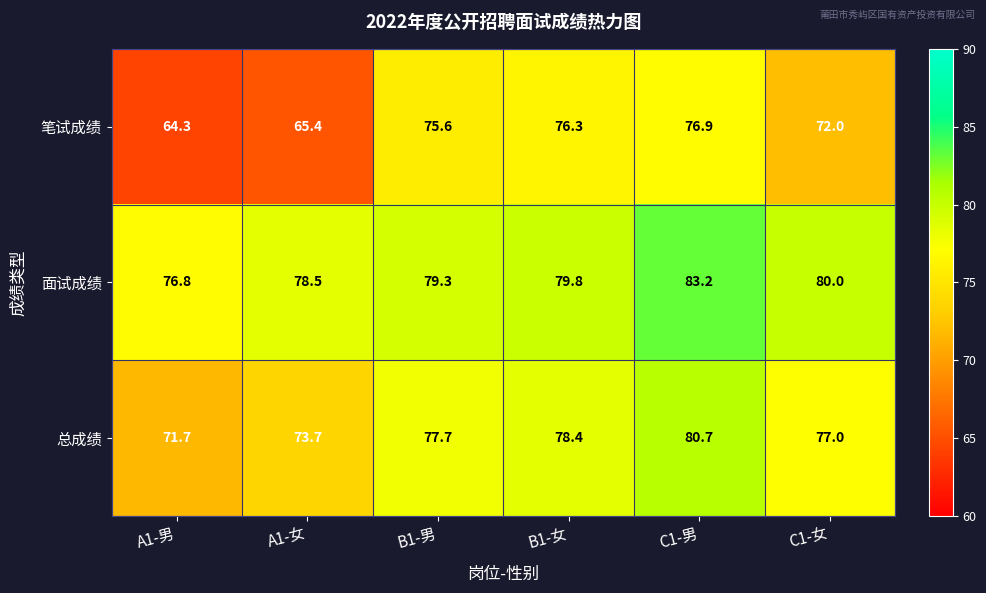

What is the spread (max minus min) of values at C1-男?

6.3